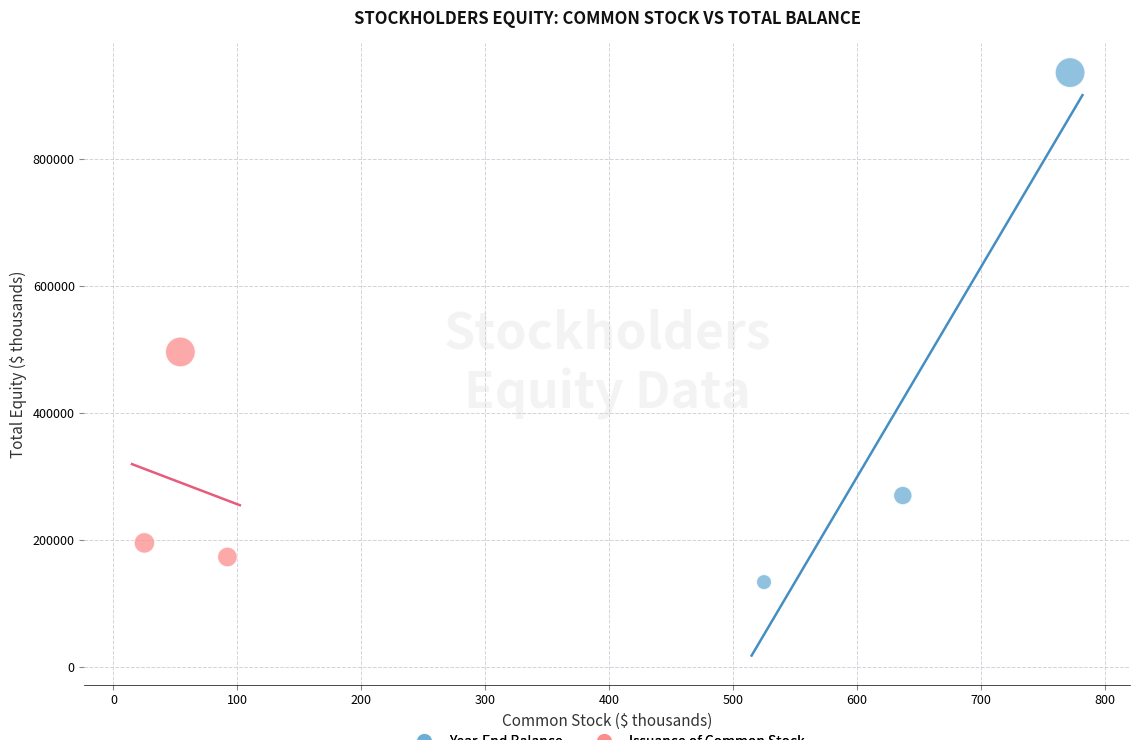

Which series contains the highest Y value?

Year-End Balance